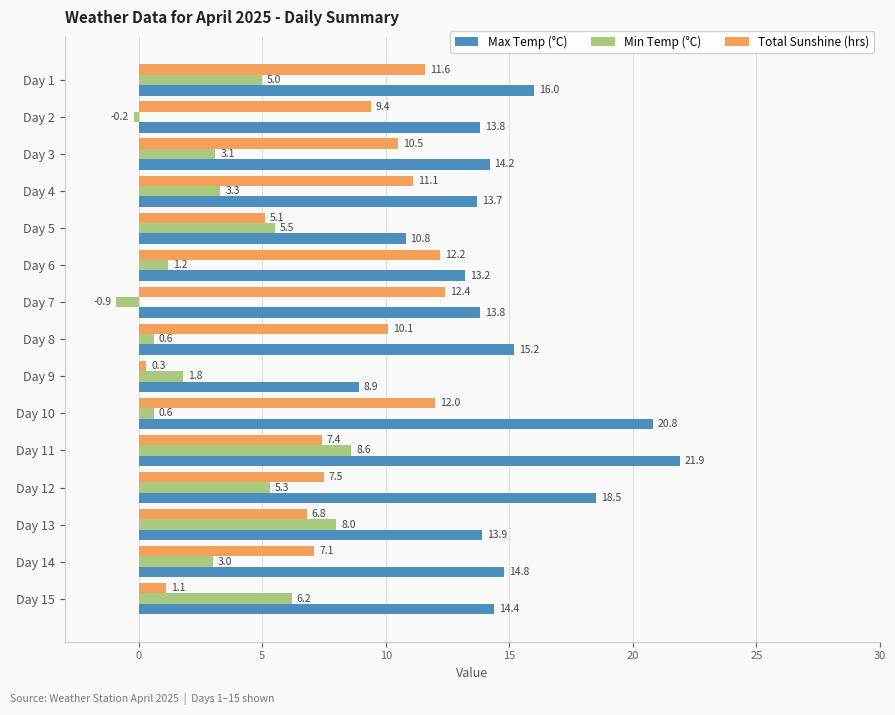

List the series in order of their overall mean, highest first.

Max Temp (°C), Total Sunshine (hrs), Min Temp (°C)